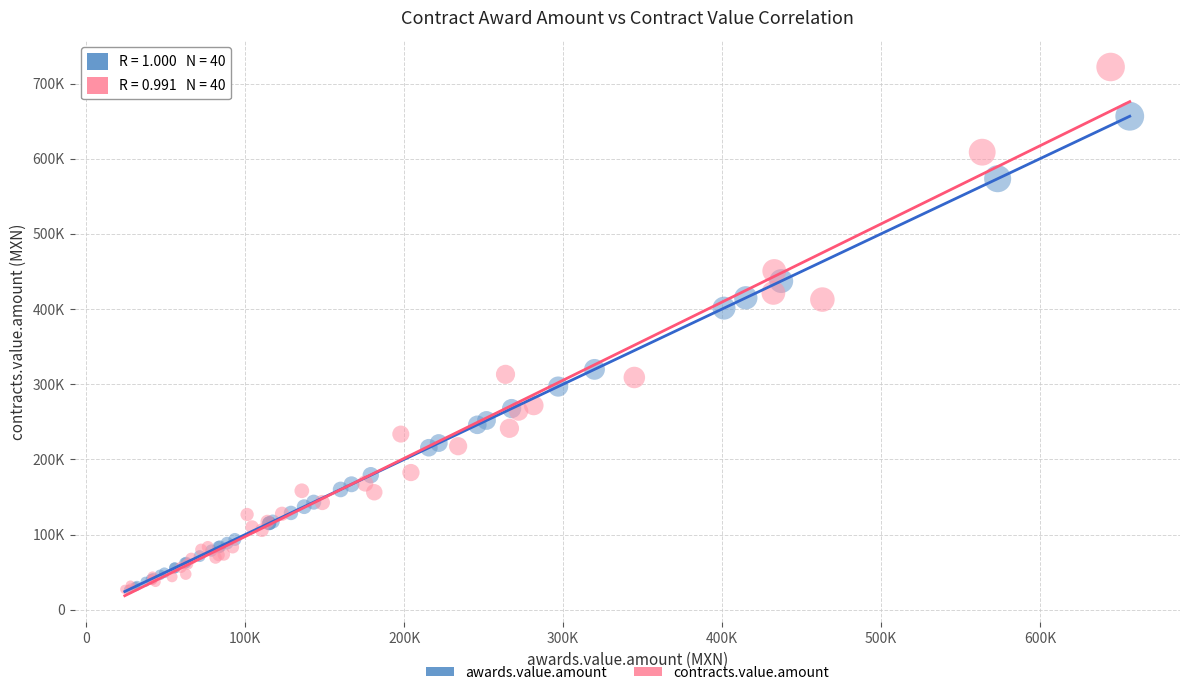

What are all the series names shown in the legend?

awards.value.amount, contracts.value.amount